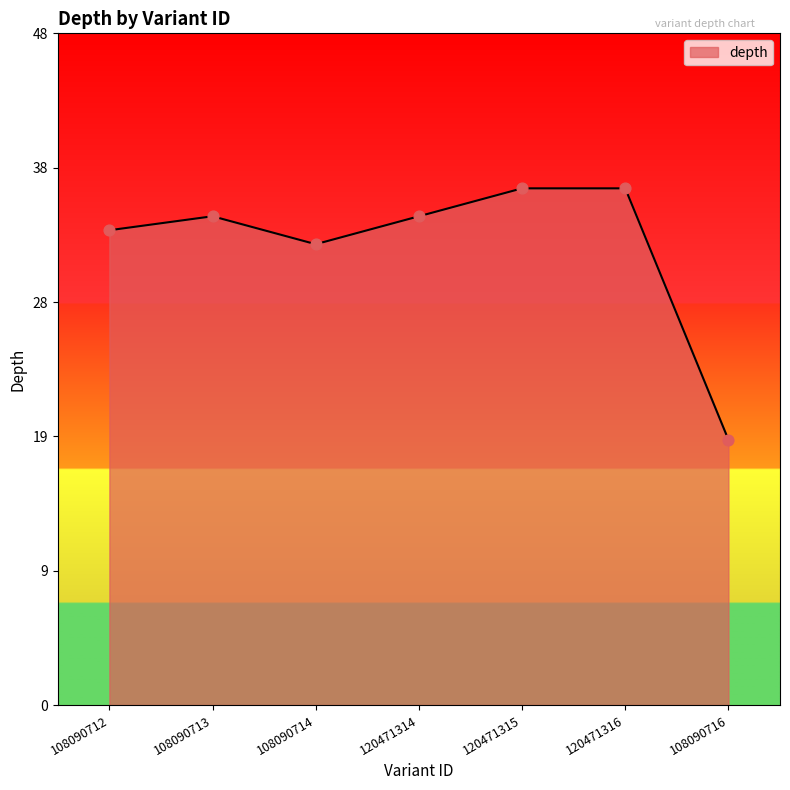

What is the change in value from 108090712 to 120471315?

+3